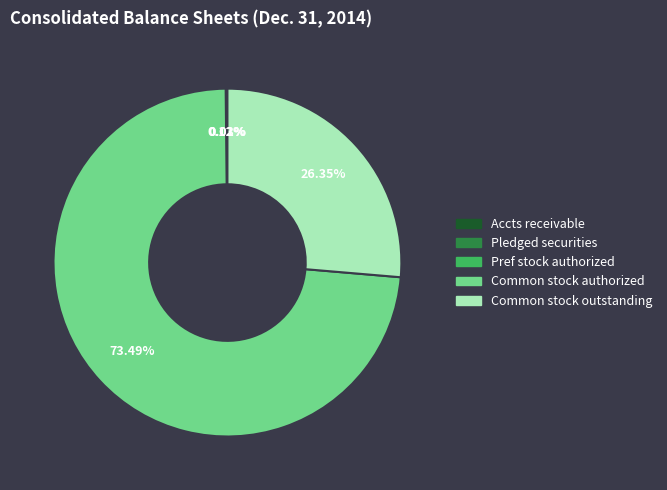

Is there a majority slice in this chart?

Yes